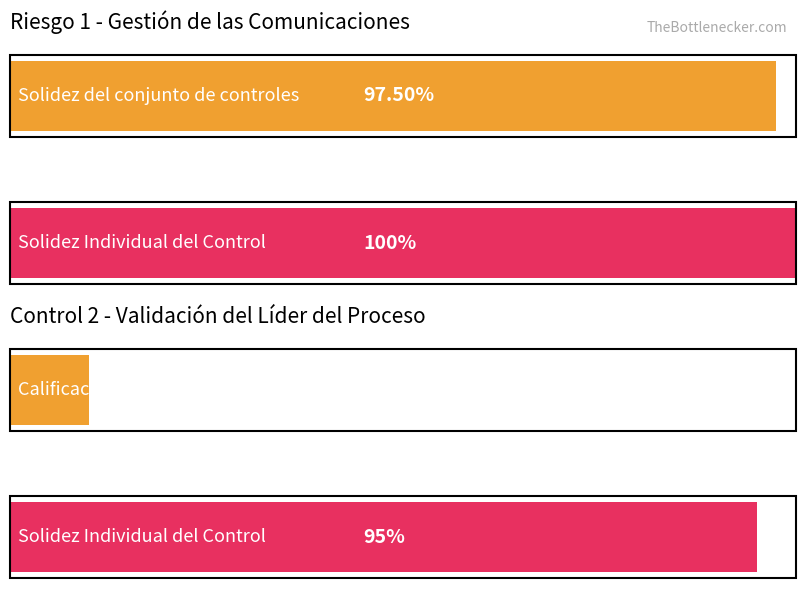

What is the total value across all series at Control 2?

105